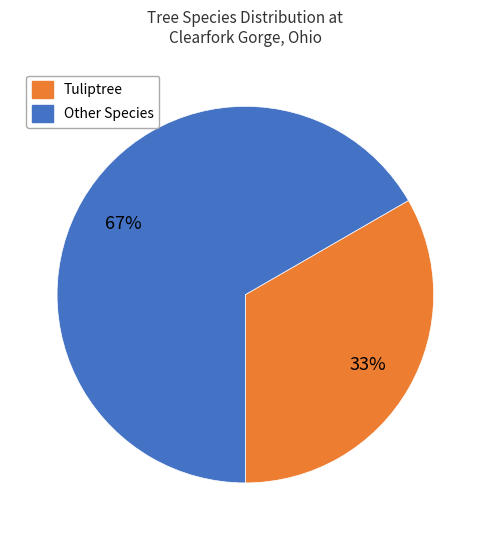

Does any single category account for the majority?

Yes